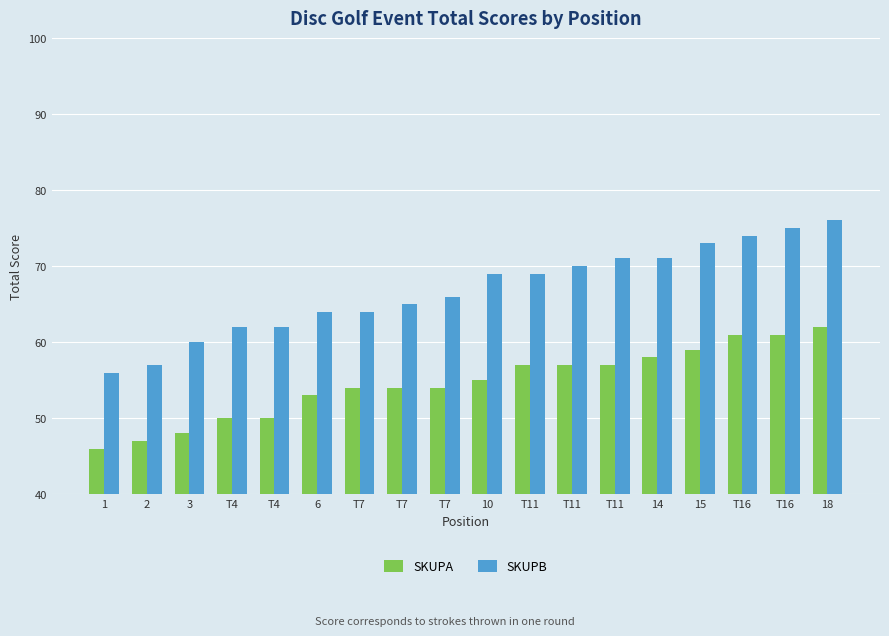

How many bars are there in each group?

2